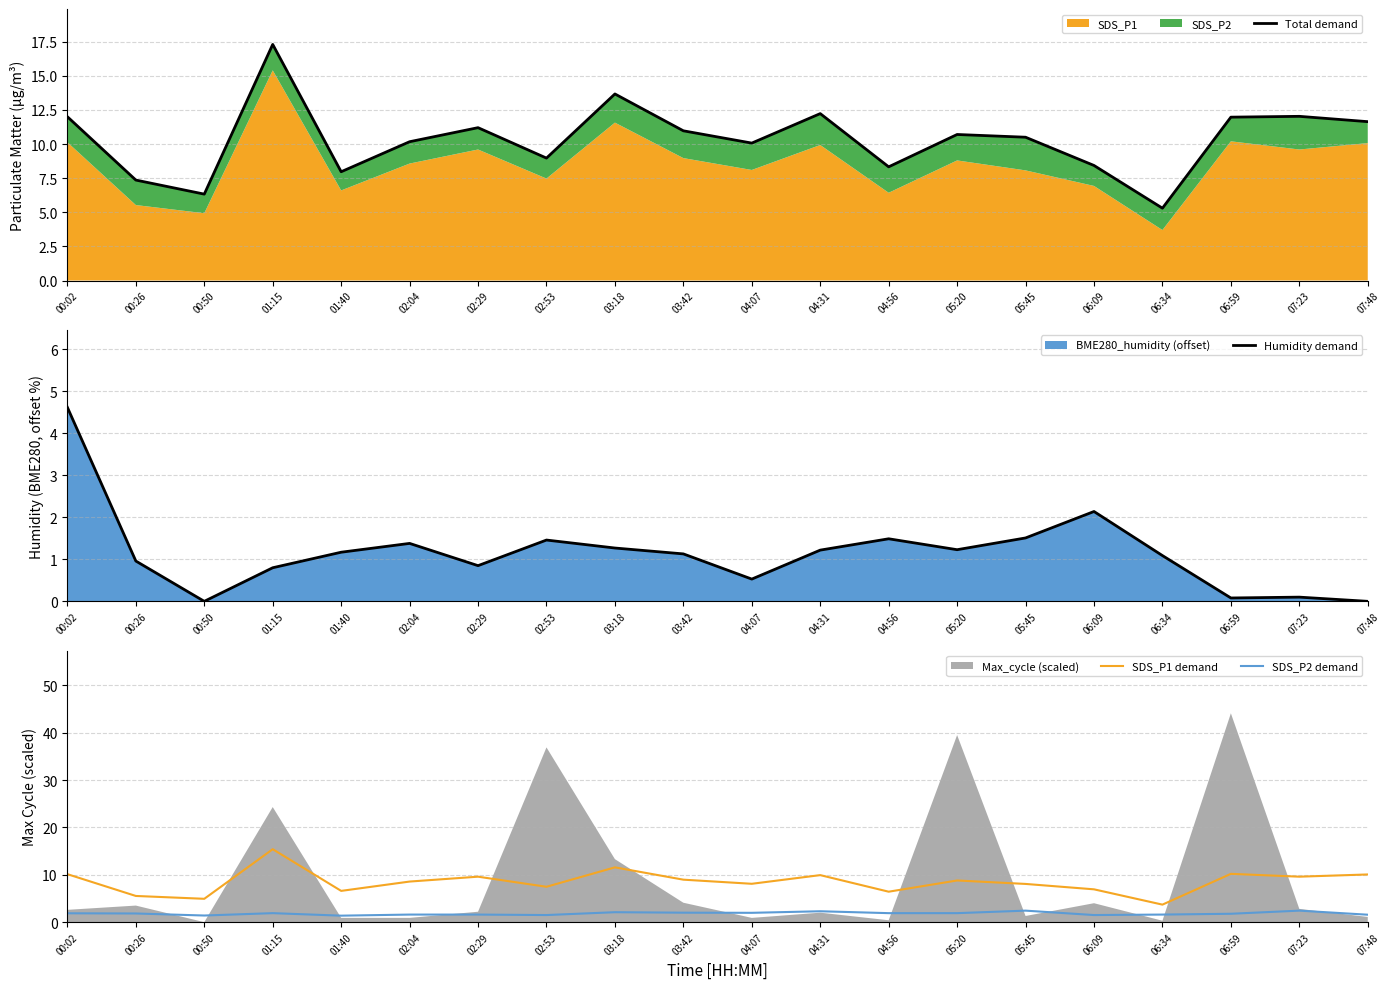

What position from the left is 03:42?

10